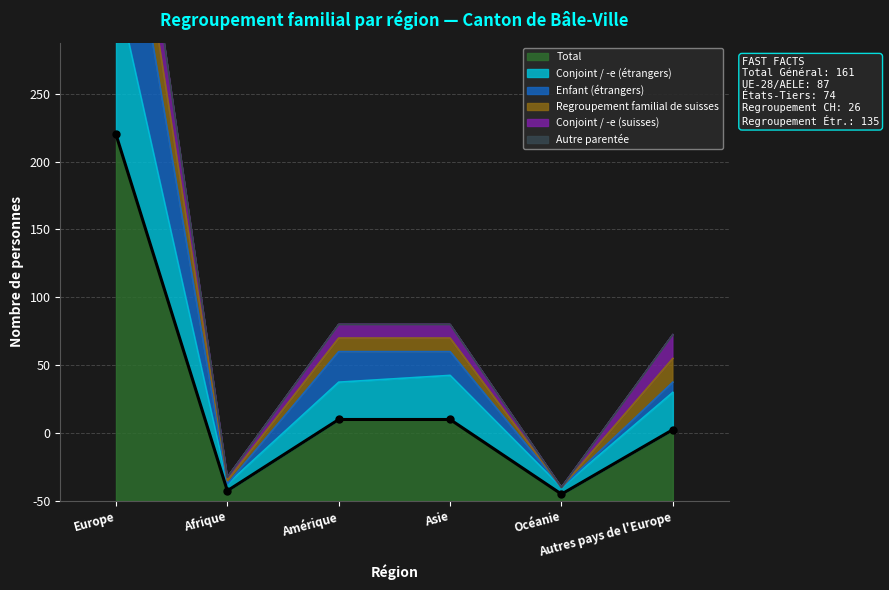

Which category has the highest value in the Enfant (étrangers) series?

Europe